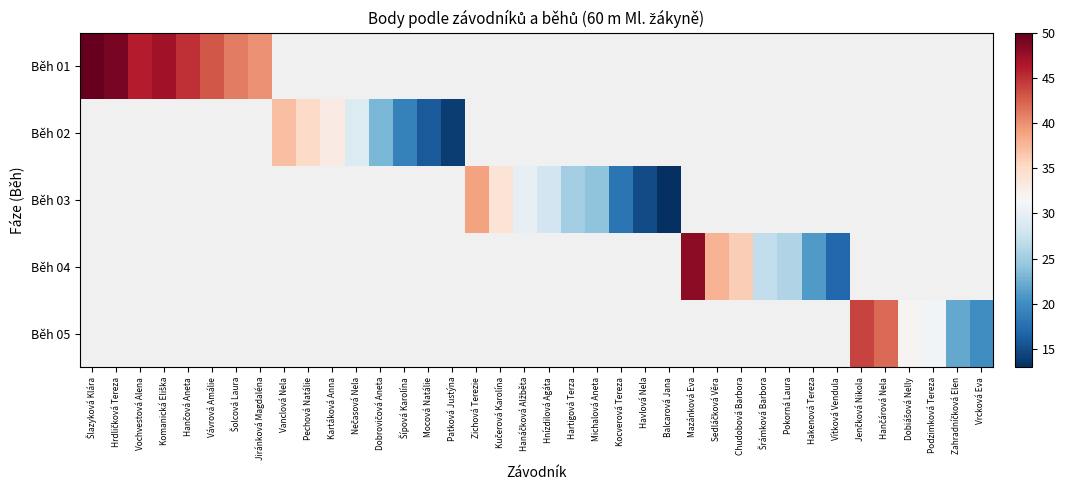

At how many categories does at least one series exceed 37?

13